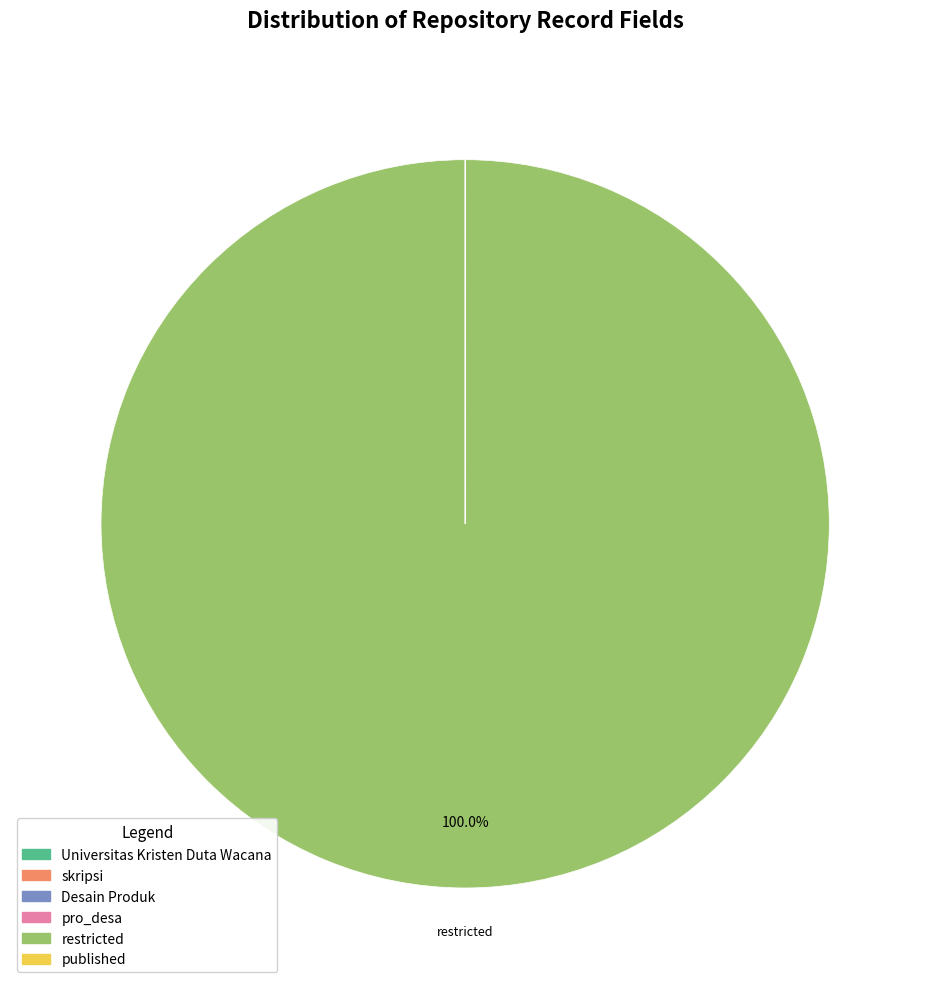

What is the majority slice?

restricted